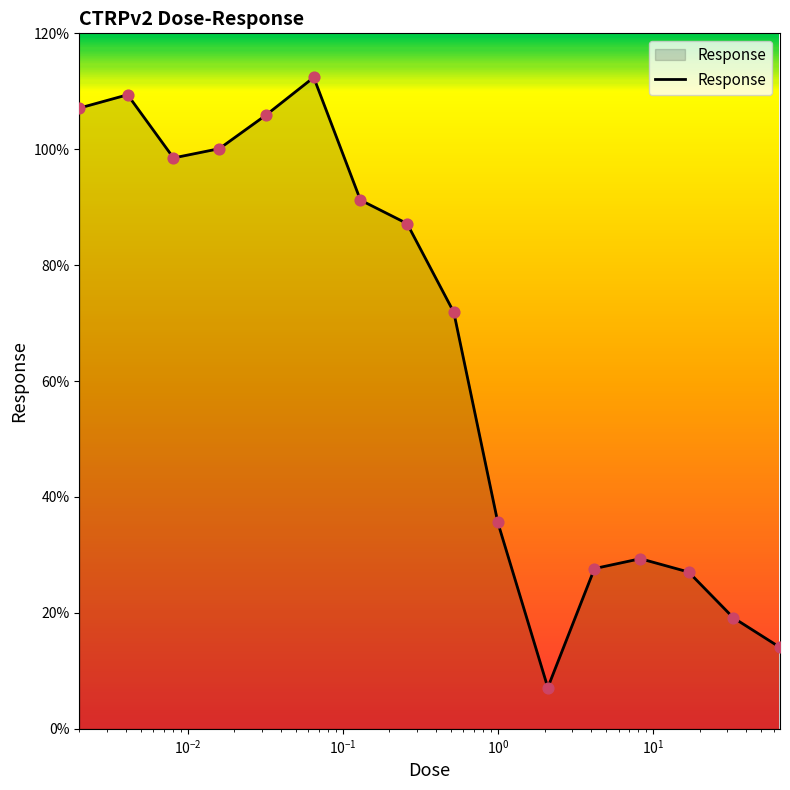

What is the minimum value shown in the chart?

7.1